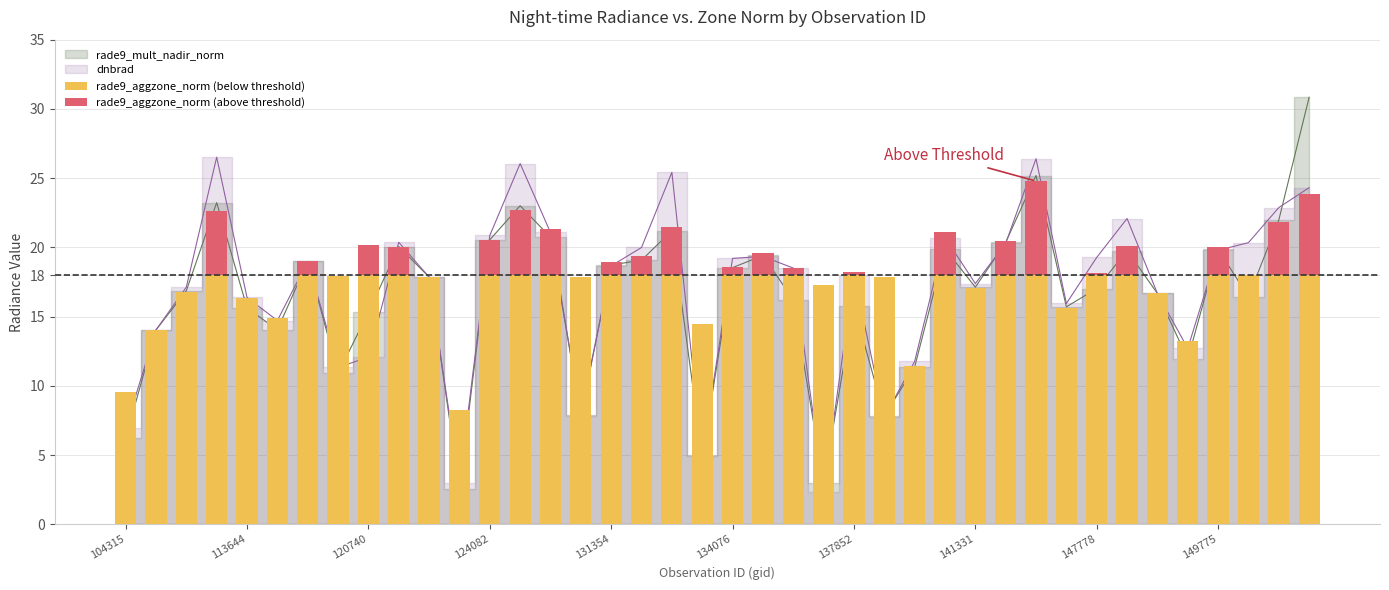

Does the chart contain stacked bars?

No